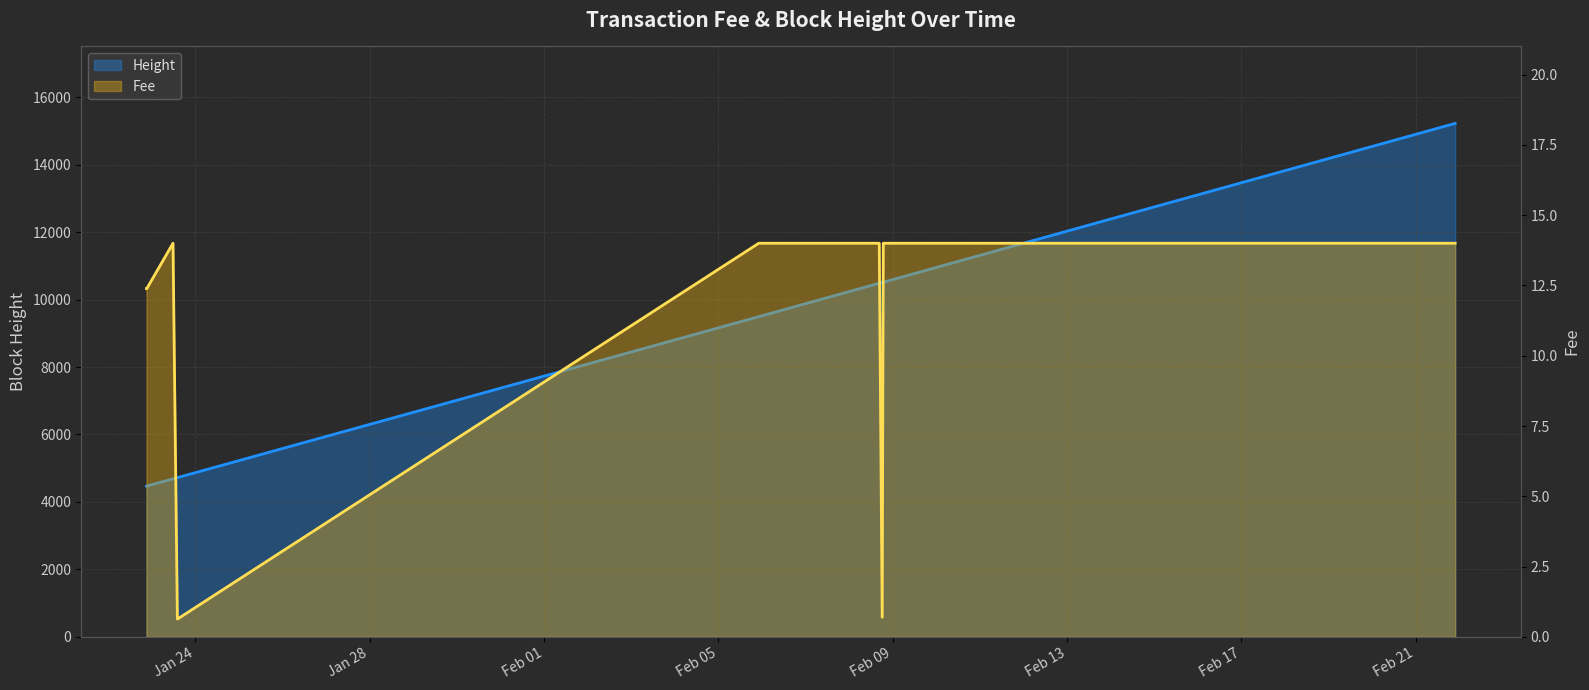

Which series has the largest range (max minus min)?

Height